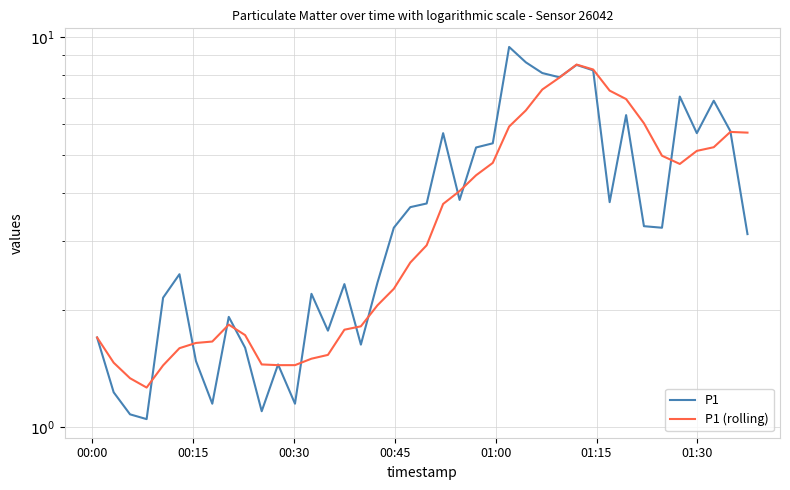

How many lines are shown in the chart?

2